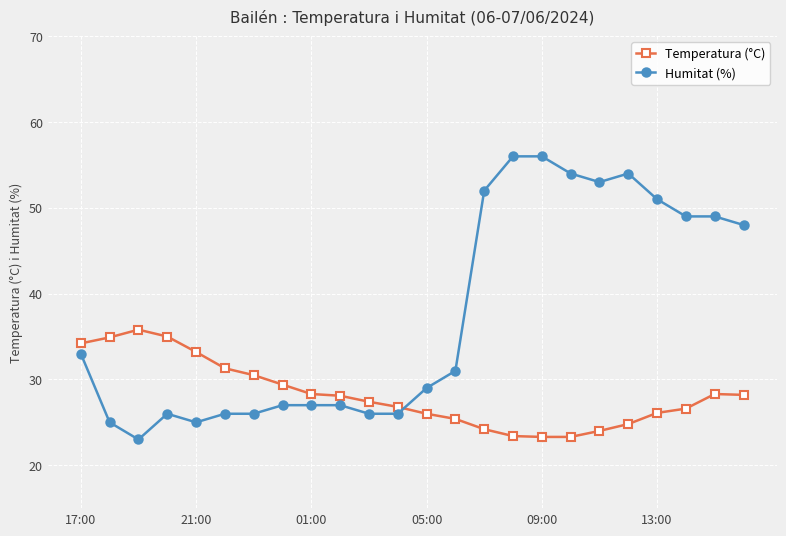

True or false: Humitat (%) and Temperatura (°C) intersect in this chart.

True